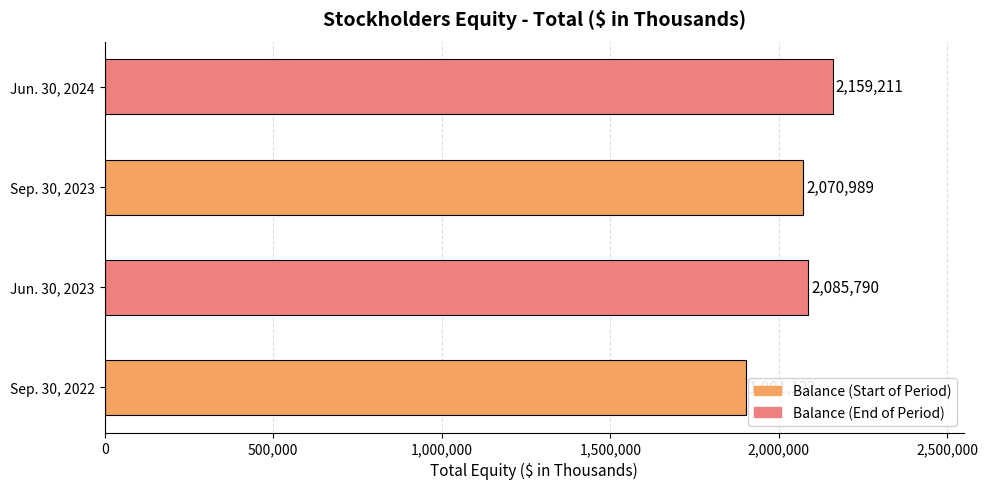

True or false: the data shows 2085790 at Jun. 30, 2023.

True